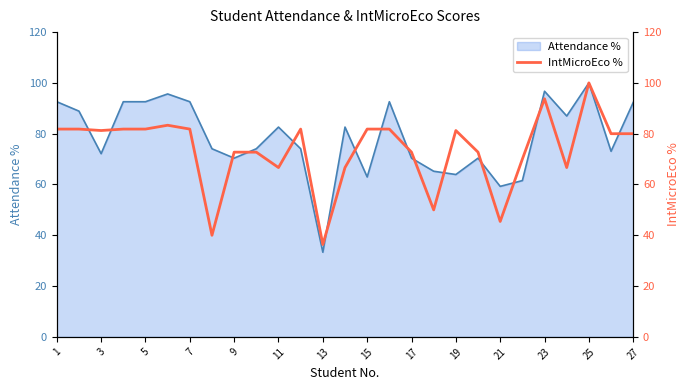

What is the value of the 19th point from the left?

81.2